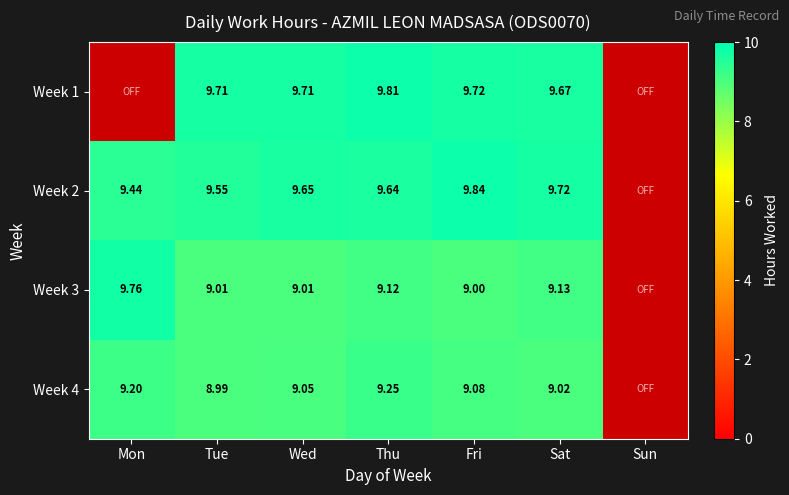

What is the maximum value shown in the chart?

9.8